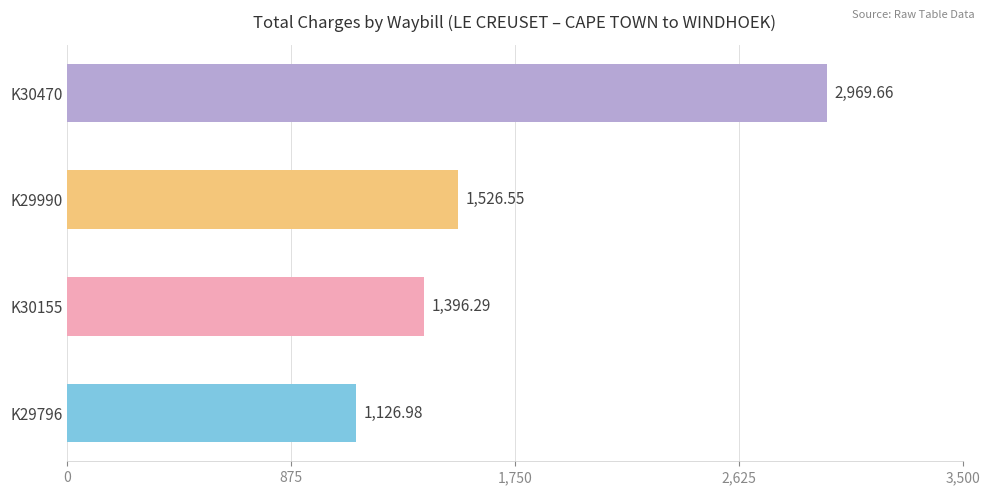

Which label corresponds to the largest value in the chart?

K30470